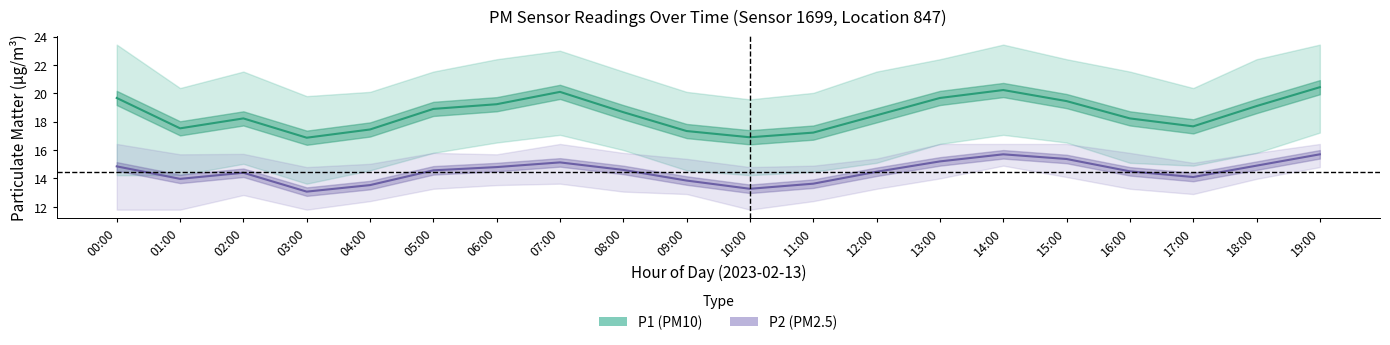

Reading right to left, extract all data points from this chart.

P1 (PM10): 20.4	19.1	17.7	18.2	19.4	20.2	19.7	18.4	17.2	16.9	17.3	18.7	20.1	19.2	18.9	17.4	16.9	18.2	17.5	19.7
P2 (PM2.5): 15.7	14.9	14.1	14.5	15.4	15.7	15.2	14.5	13.6	13.3	13.8	14.6	15.1	14.8	14.6	13.5	13.1	14.4	14.0	14.8